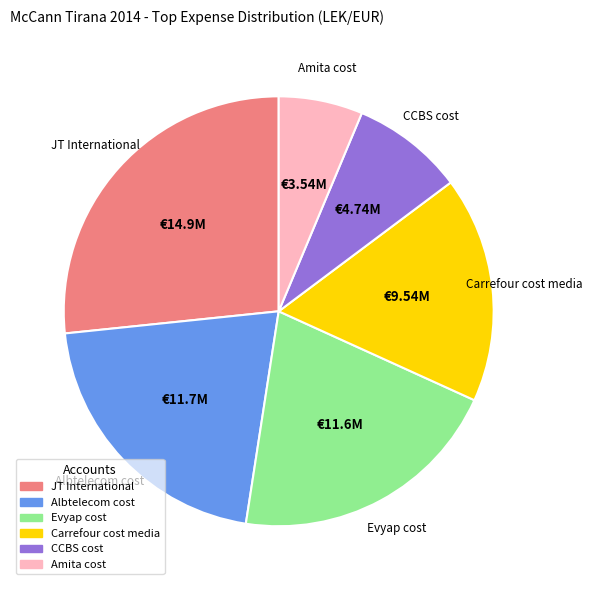

Between Albtelecom cost and Carrefour cost media, which is larger?

Albtelecom cost